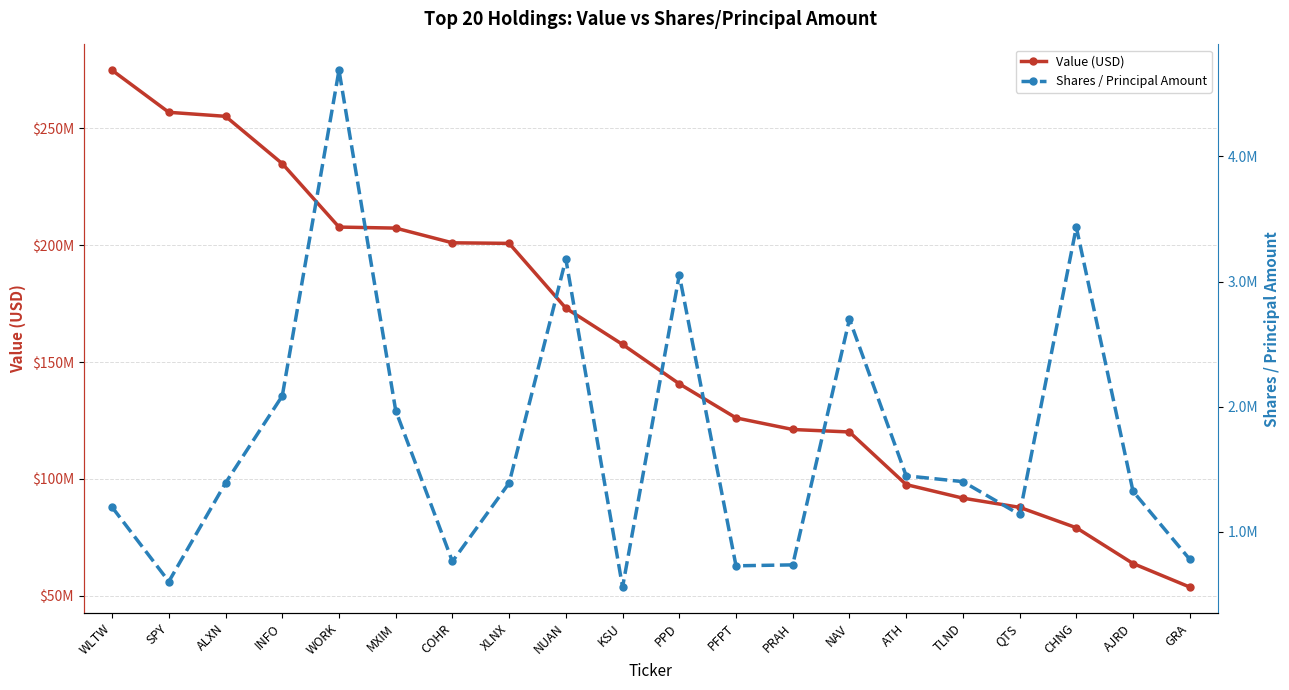

What is the maximum value shown in the chart?

274814000